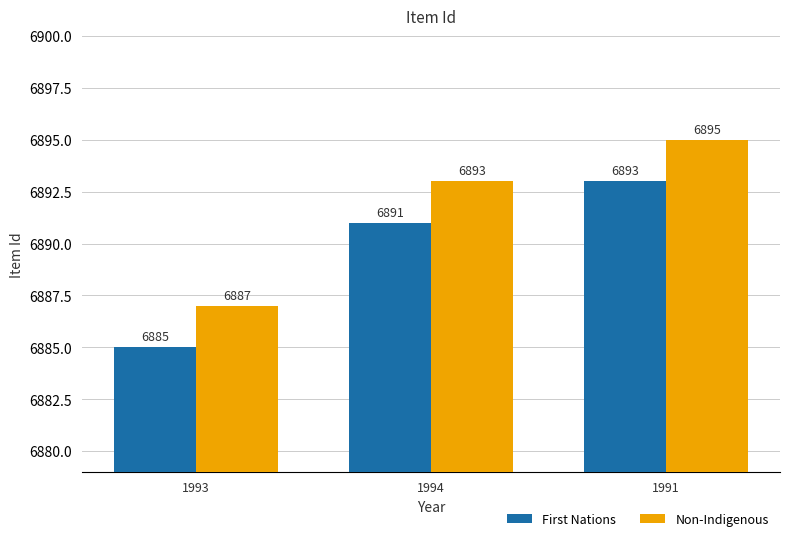

Where is First Nations nearest to the value 6889?

1994